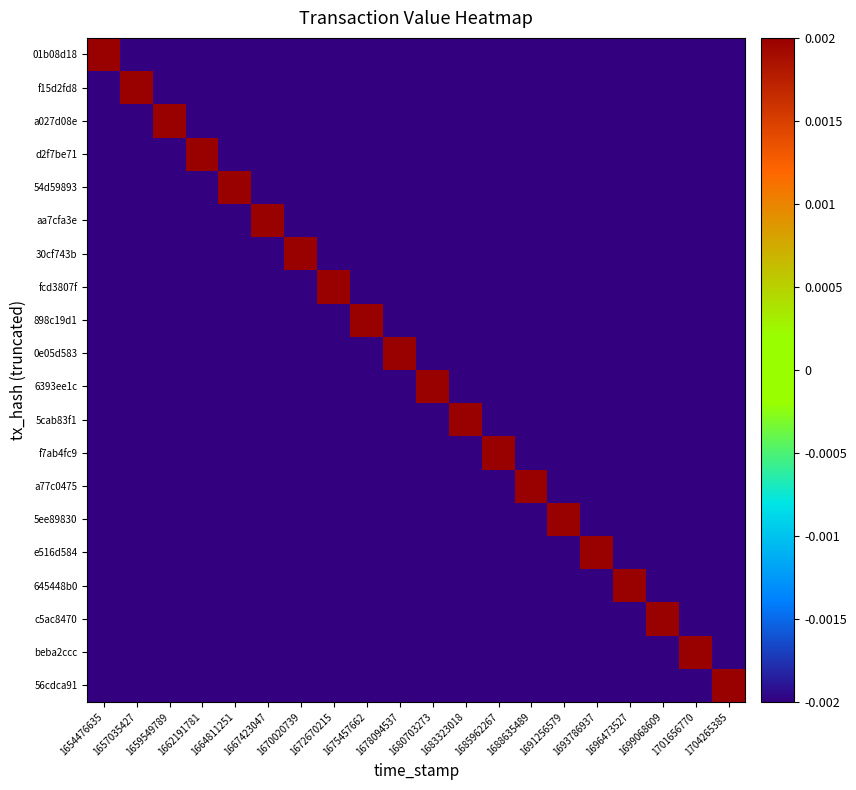

What is the difference between the highest and lowest values at 1696473527?

0.2